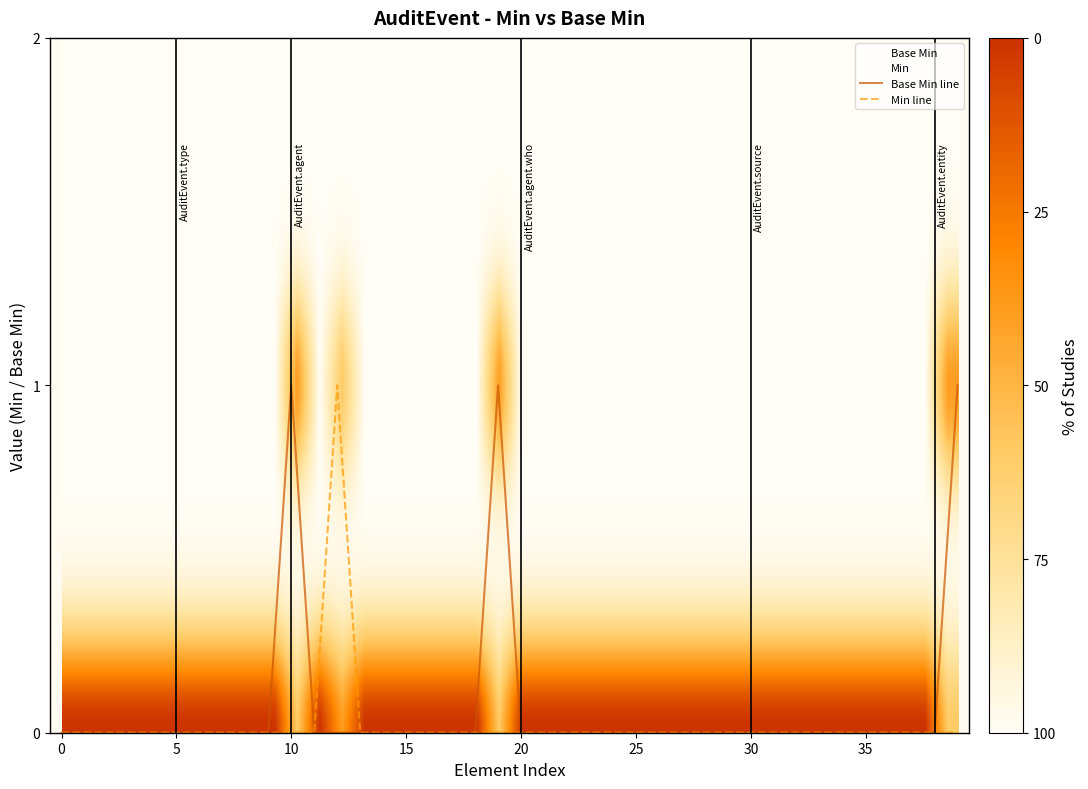

The value of Base Min line at 30 is 0. True or false?

True